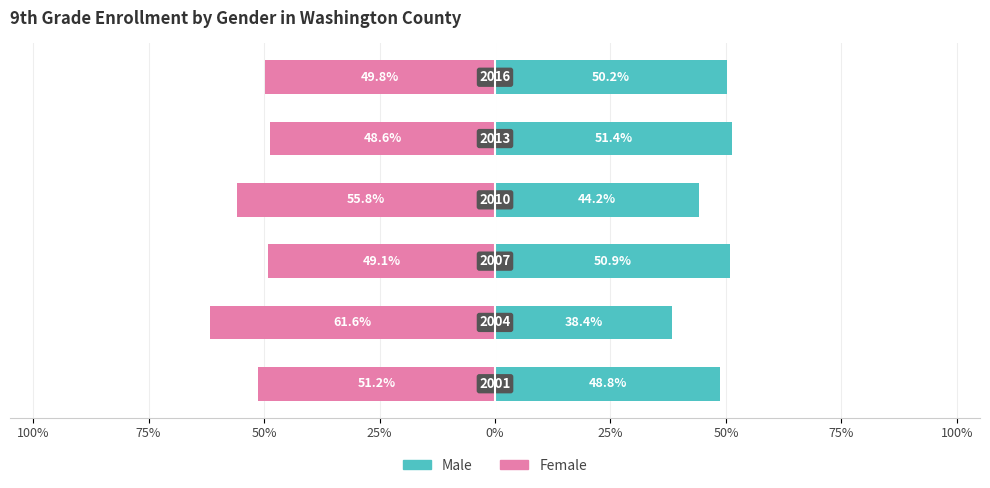

How many bars are there in each group?

2